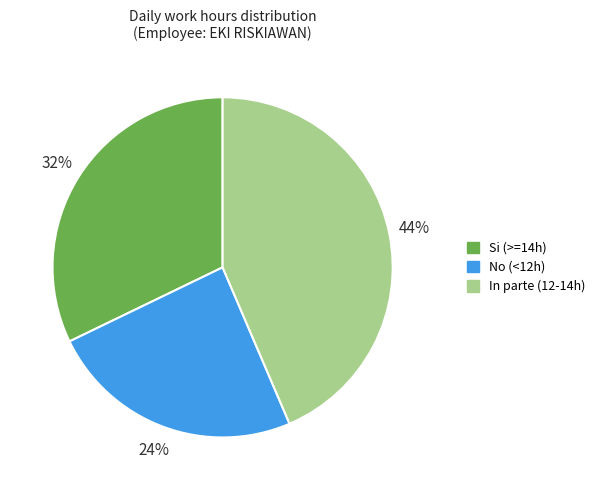

How many segments does this pie chart have?

3